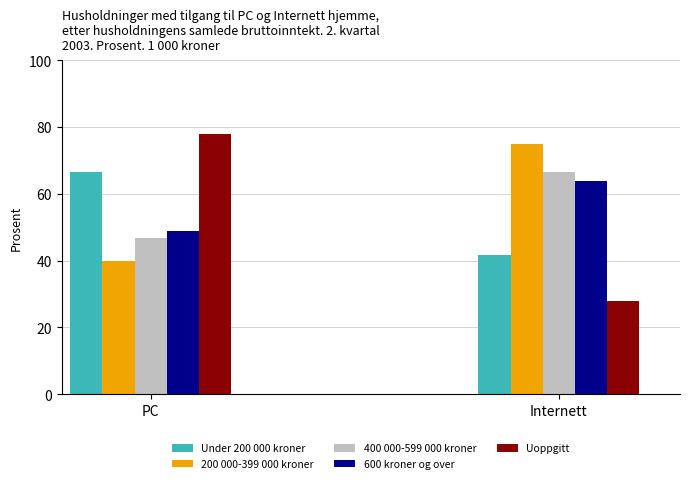

List the labels in order of 600 kroner og over value, smallest first.

PC, Internett